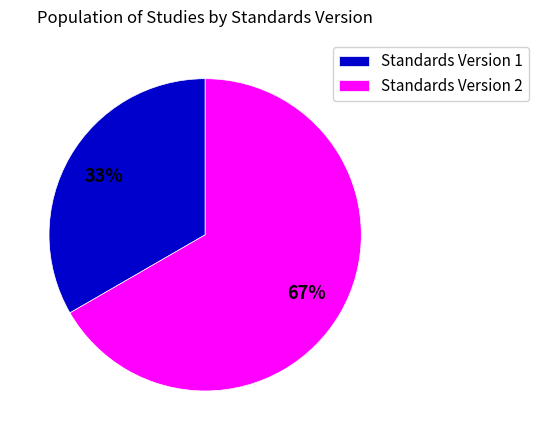

Which category accounts for the majority?

Standards Version 2